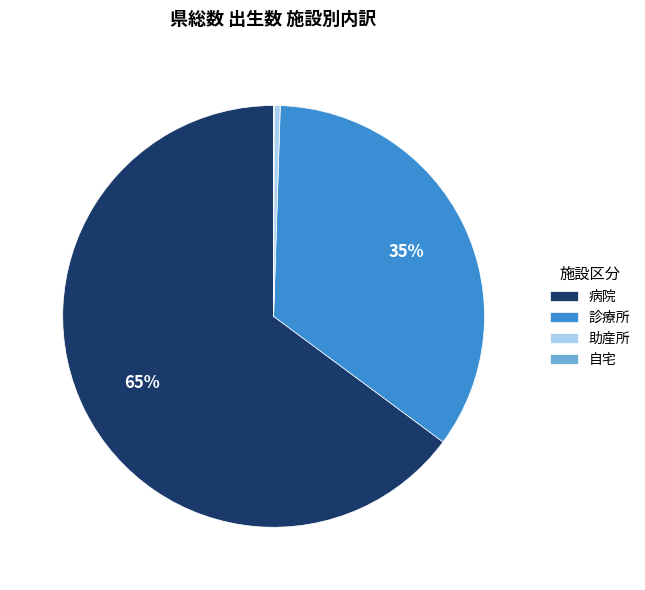

To the nearest percent, what is the average slice percentage?

25%